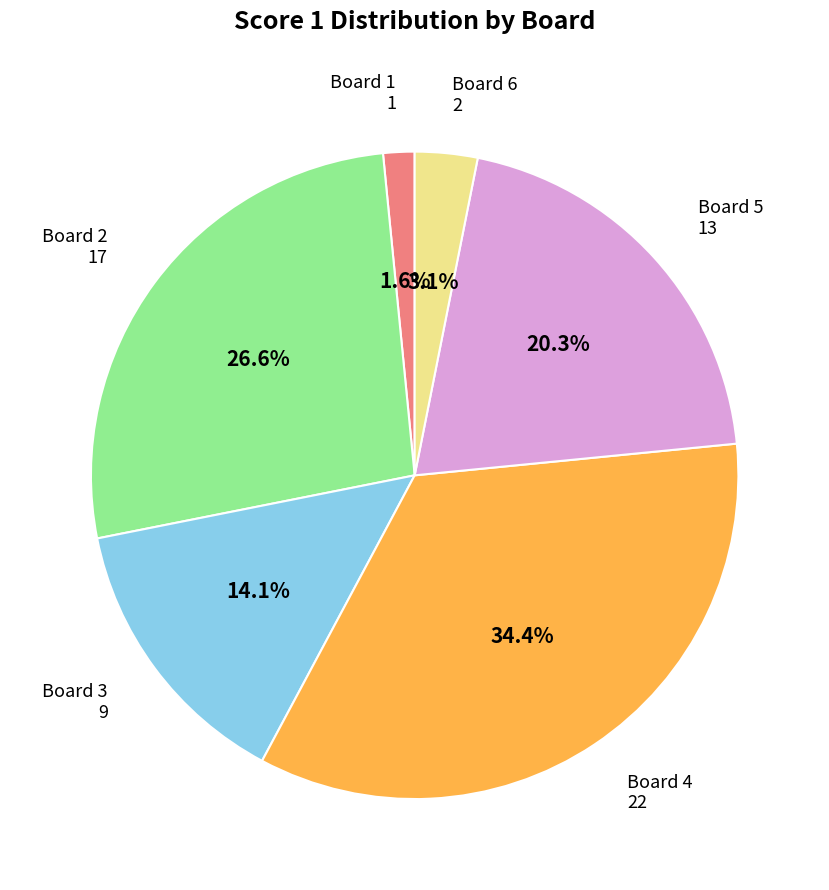

Is there a majority slice in this chart?

No